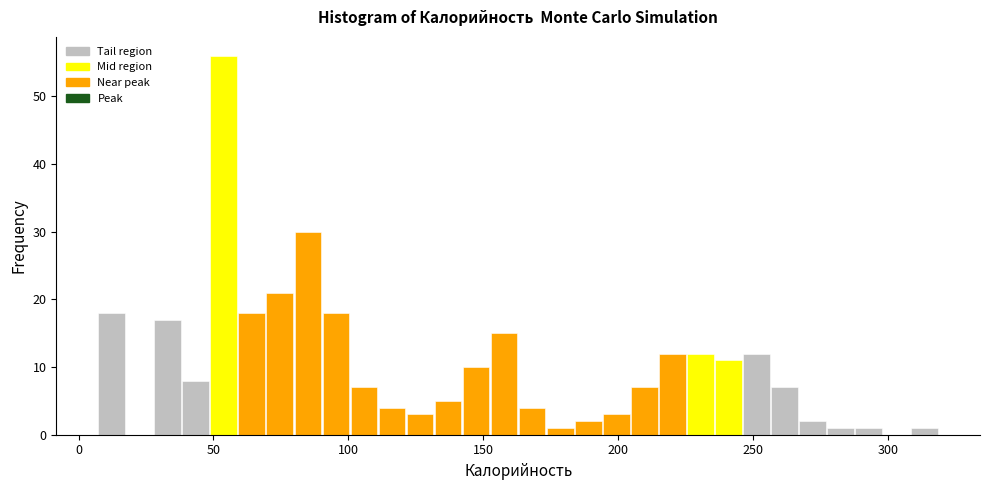

Around what value on the x-axis is the tallest bar? Give the approximate position of its centre, as read against the axis.

55